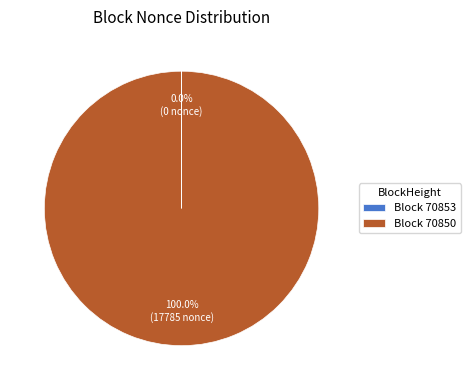

What is the majority slice?

Block 70850